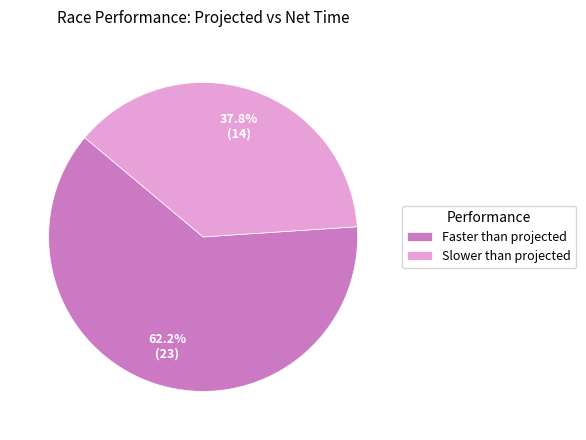

What percentage is the Faster than projected slice, to the nearest percent?

62%